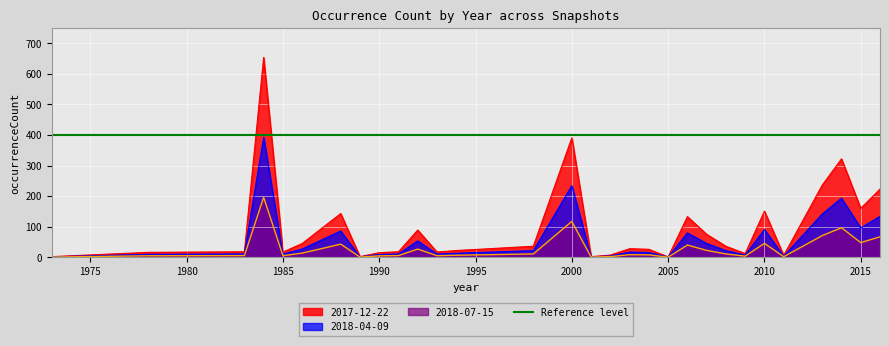

Is it true that 2018-07-15 equals 96.6 at 2014?

True